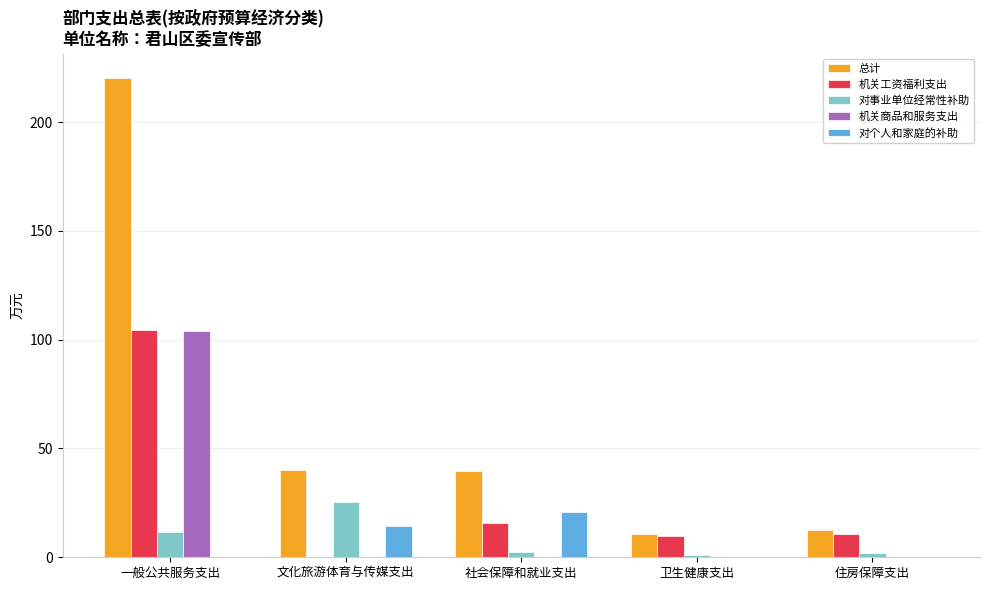

Which series changed the most between 一般公共服务支出 and 社会保障和就业支出?

总计